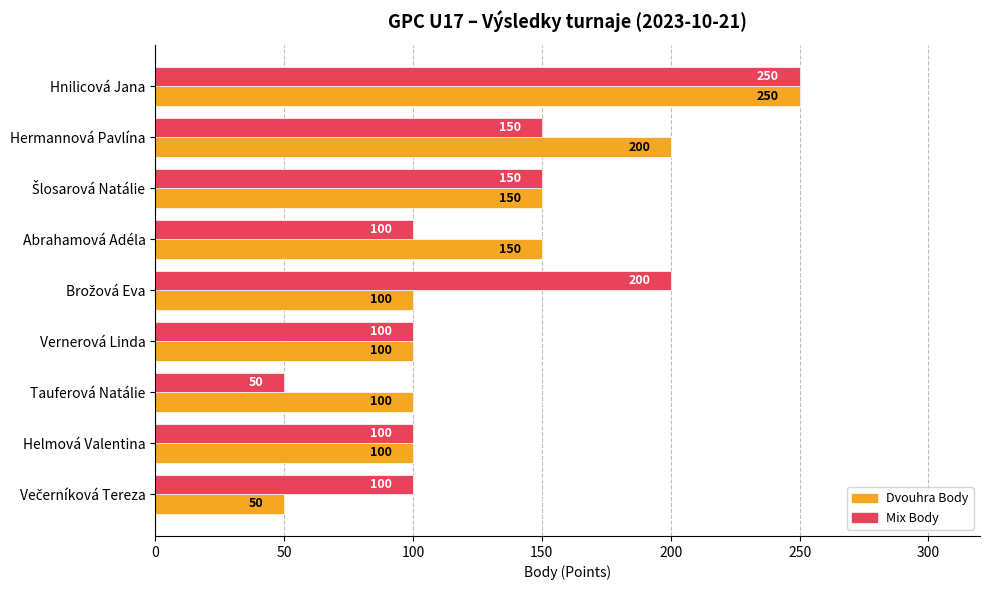

What is the approximate value of Mix Body at Hermannová Pavlína?

150